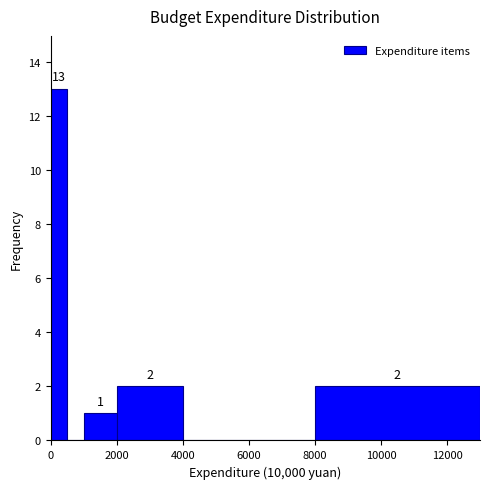

Around what value on the x-axis is the tallest bar? Give the approximate position of its centre, as read against the axis.

200